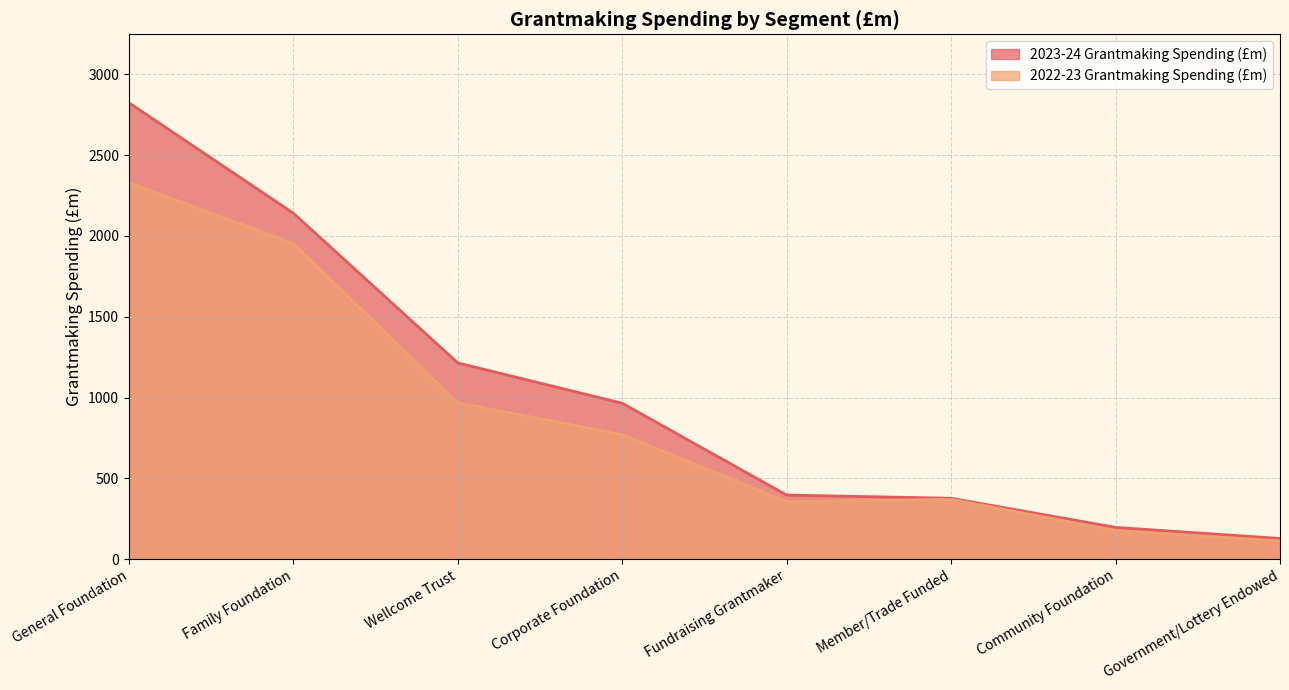

What is the sum of all 2022-23 Grantmaking Spending (£m) values?

7035.6